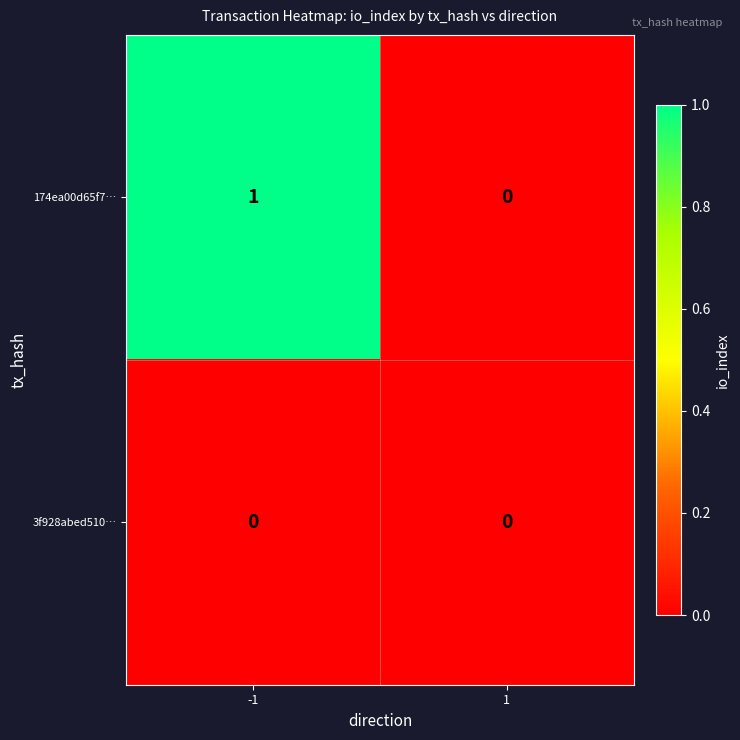

Rank the series by their average value, from lowest to highest.

3f928abed510…, 174ea00d65f7…